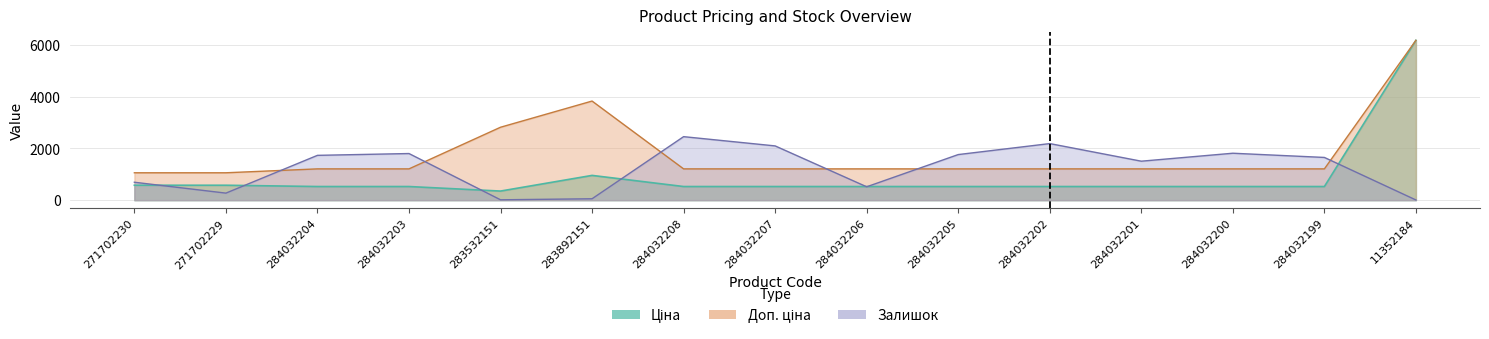

At which label does Ціна reach its minimum?

283532151